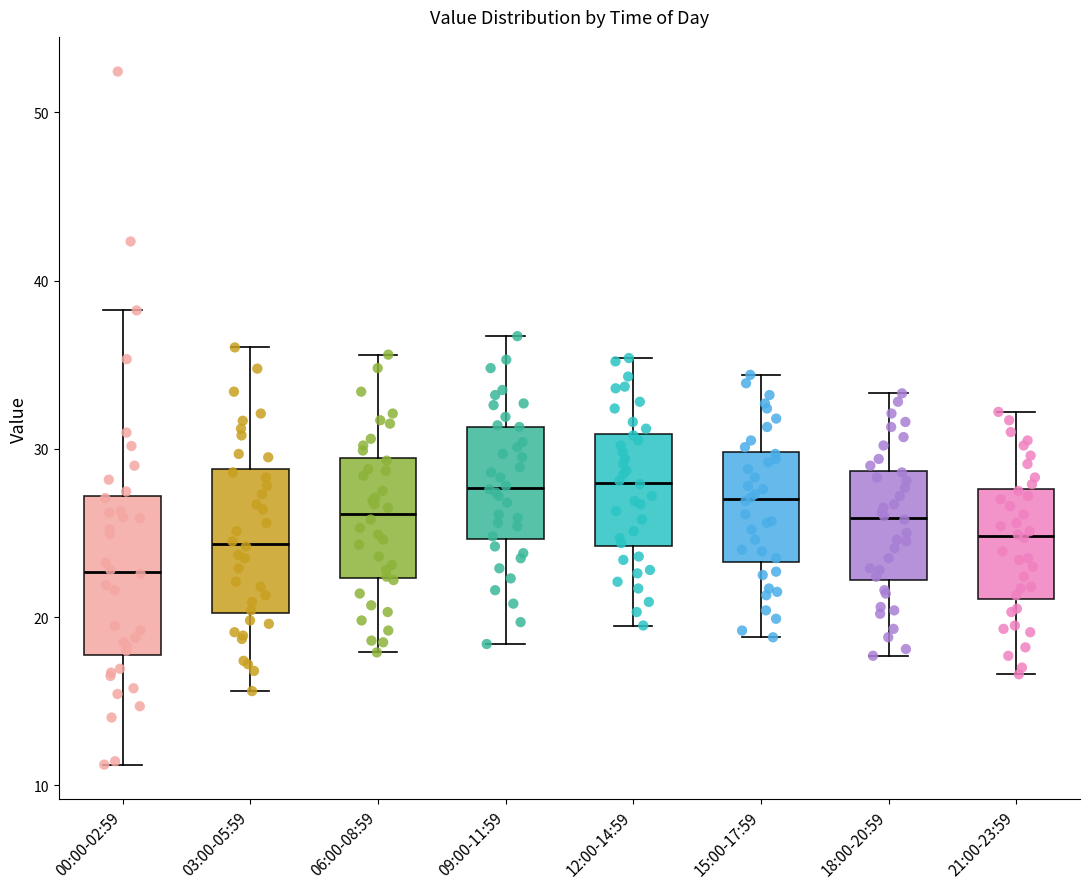

Reading left to right, transcribe this box plot: for each box, give where its median line is, the range the box spans, and where its two whiskers end, as read against the y-axis. The values are not printed on the chart, so give them approximately, as read against the axis.

00:00-02:59: median 23, box 18 to 27, whiskers 11 to 38
03:00-05:59: median 24, box 20 to 29, whiskers 16 to 36
06:00-08:59: median 26, box 22 to 29, whiskers 18 to 36
09:00-11:59: median 28, box 25 to 31, whiskers 18 to 37
12:00-14:59: median 28, box 24 to 31, whiskers 20 to 35
15:00-17:59: median 27, box 23 to 30, whiskers 19 to 34
18:00-20:59: median 26, box 22 to 29, whiskers 18 to 33
21:00-23:59: median 25, box 21 to 28, whiskers 17 to 32